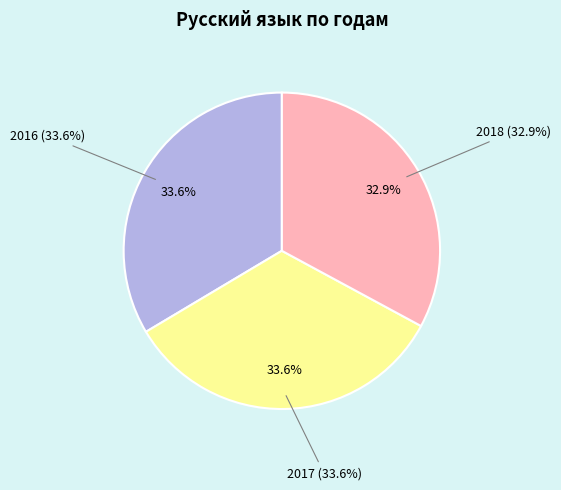

What is the total percentage of 2017 and 2018?

66.4%